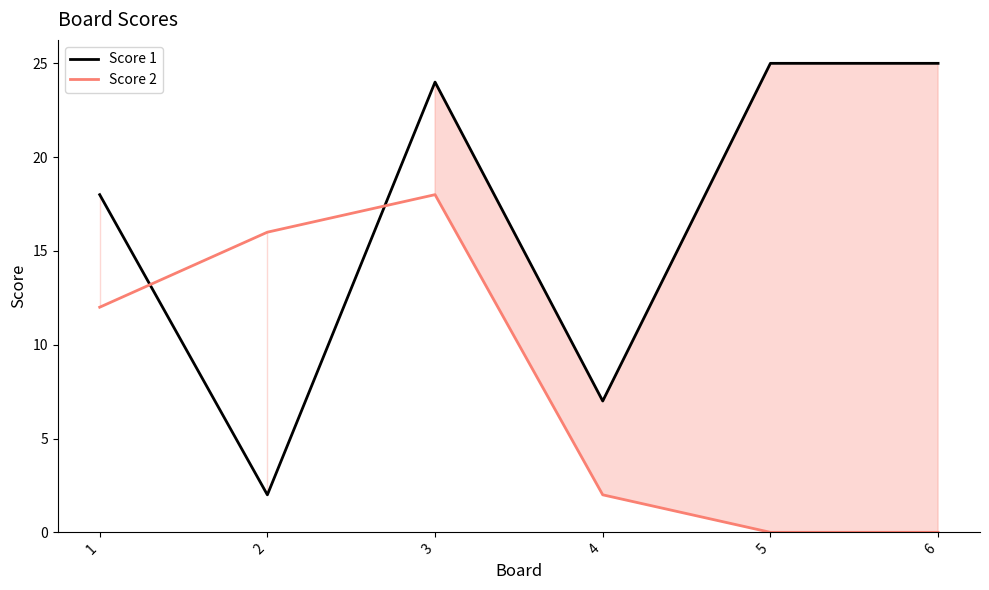

List the labels in order of Score 1 value, largest first.

5, 6, 3, 1, 4, 2